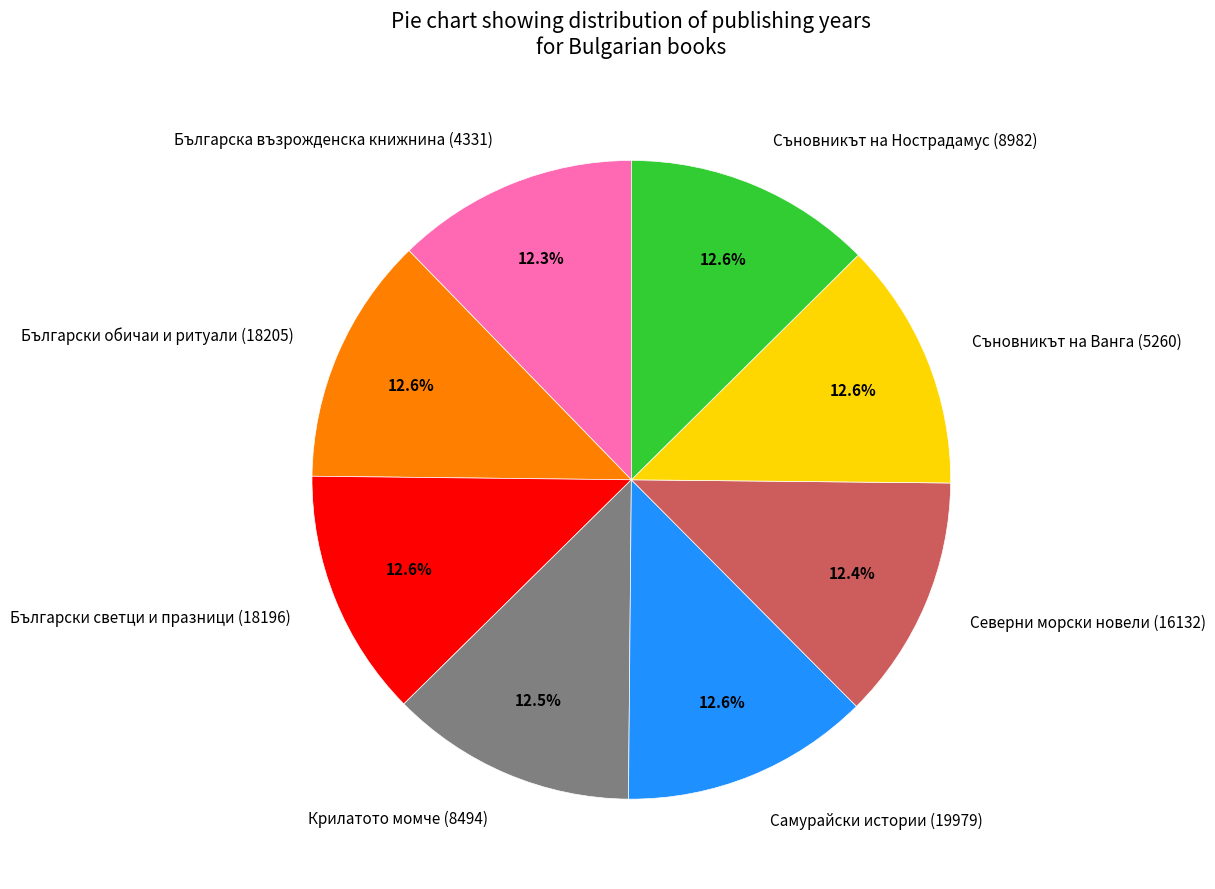

How much of the chart is everything except Съновникът на Ванга (5260)?

87.4%